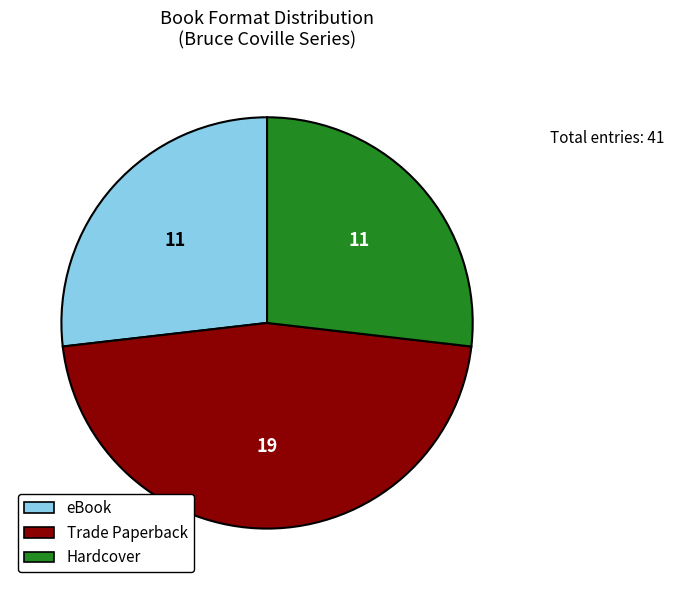

Between Trade Paperback and Hardcover, which is larger?

Trade Paperback